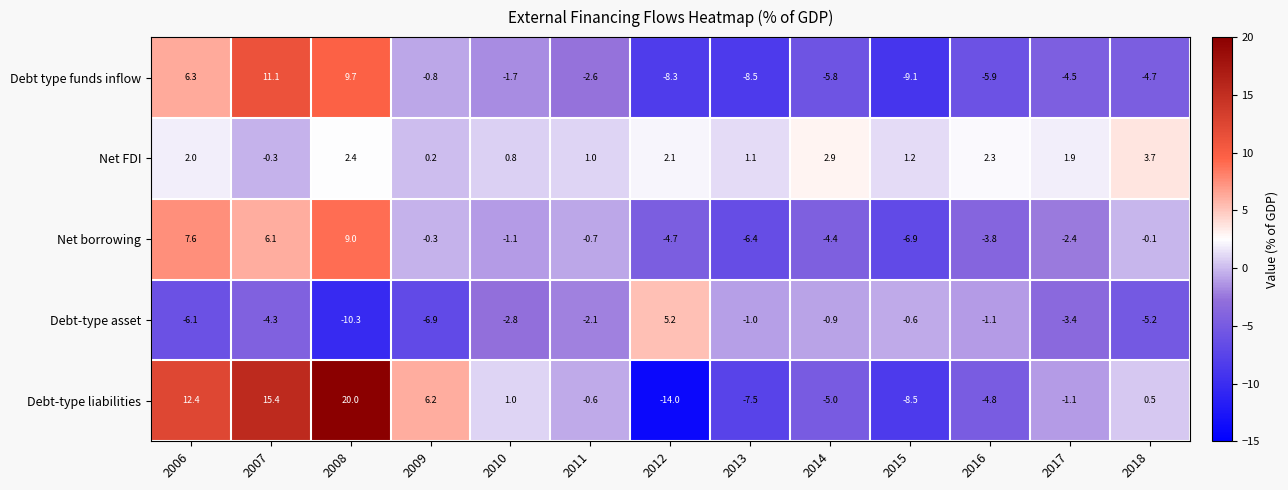

What is the difference between the Net borrowing values at 2014 and 2008?

13.4